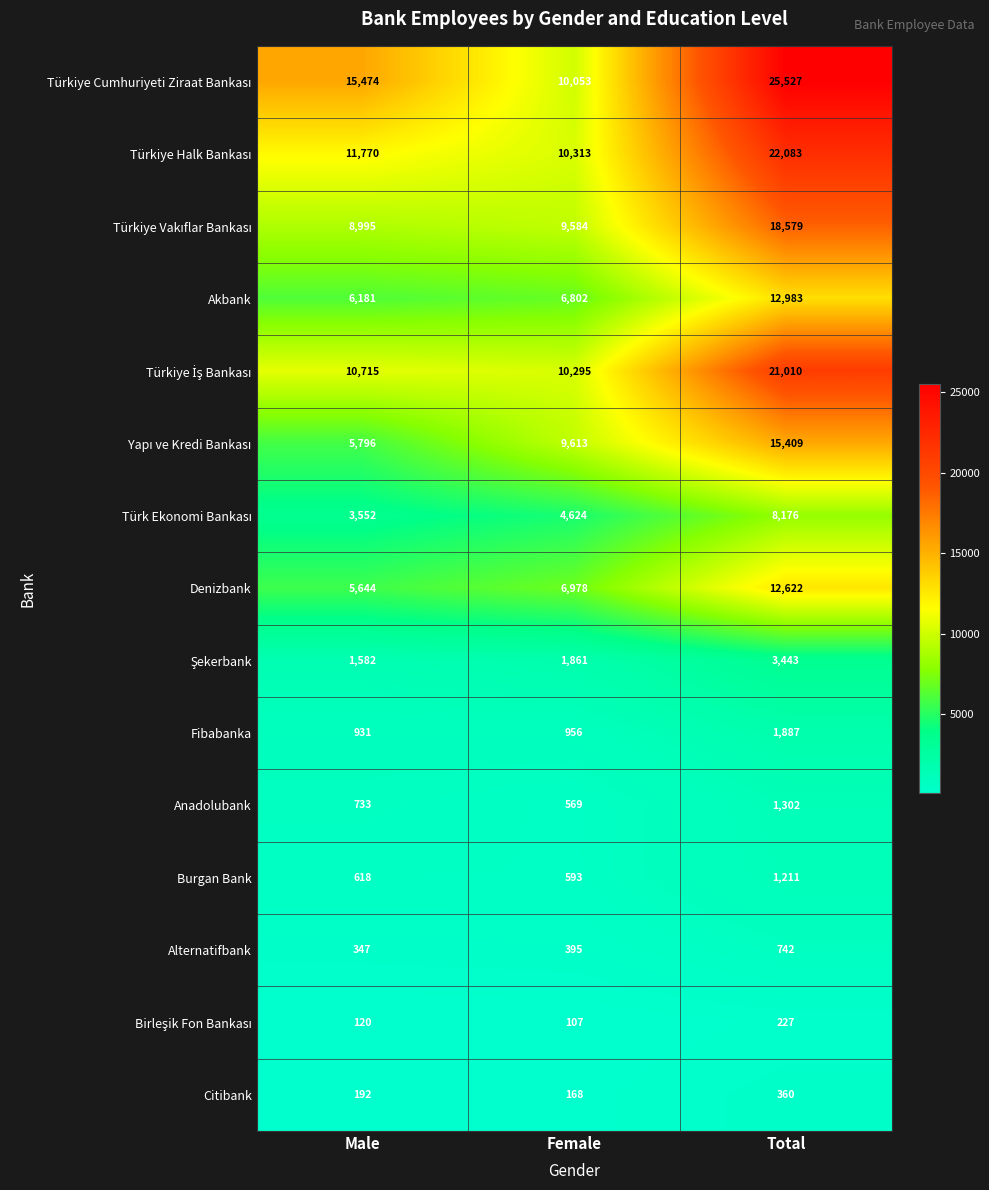

What is the approximate value of Anadolubank at Male?

733